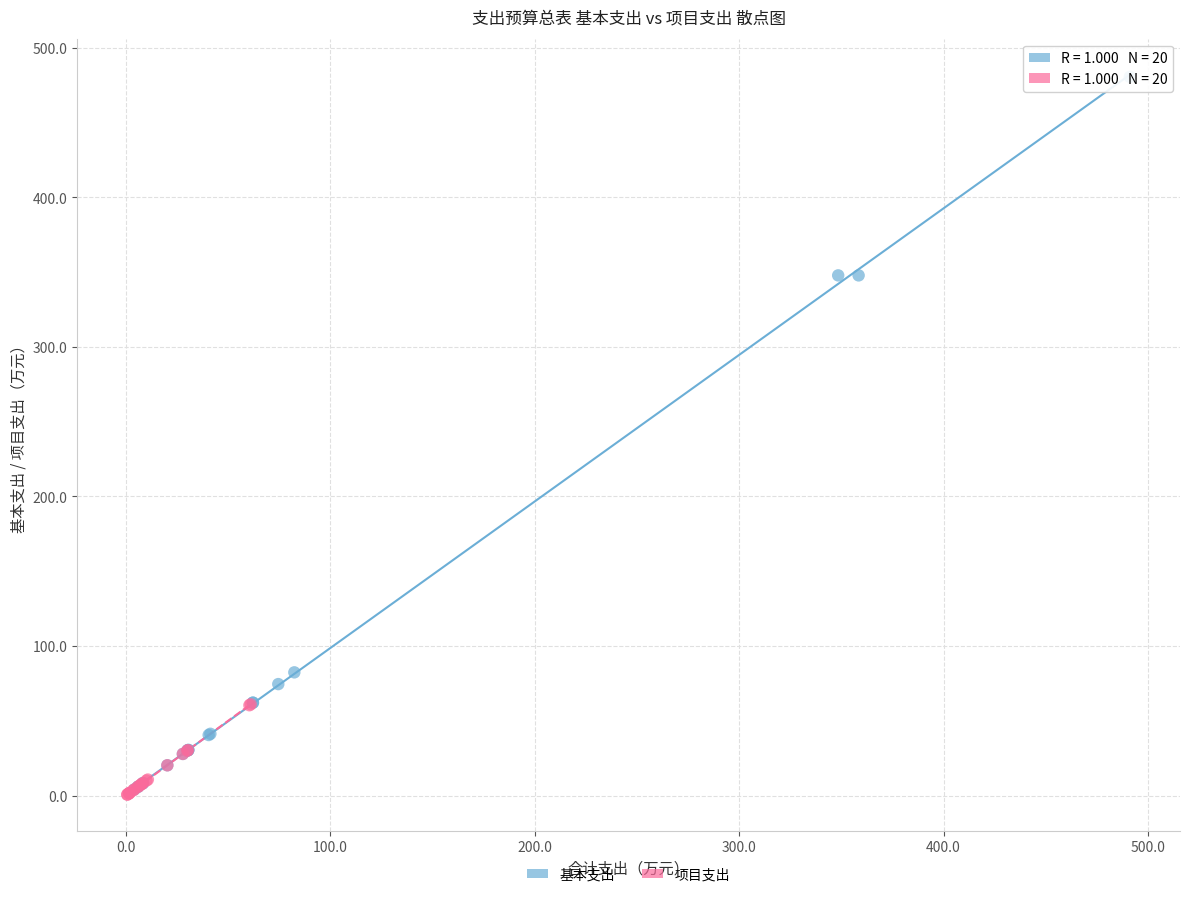

Which series contains the highest Y value?

基本支出